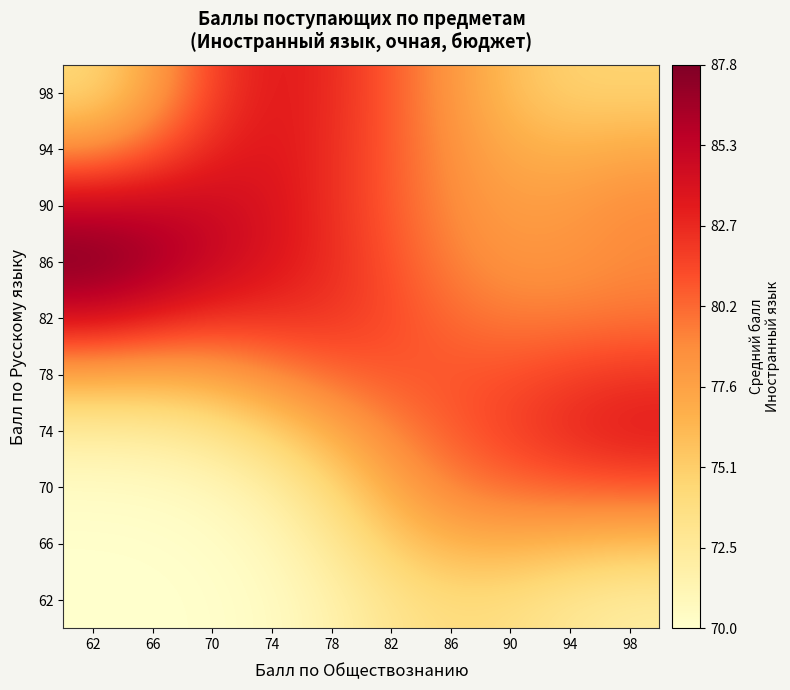

At which category is the sum across all series the highest?

82